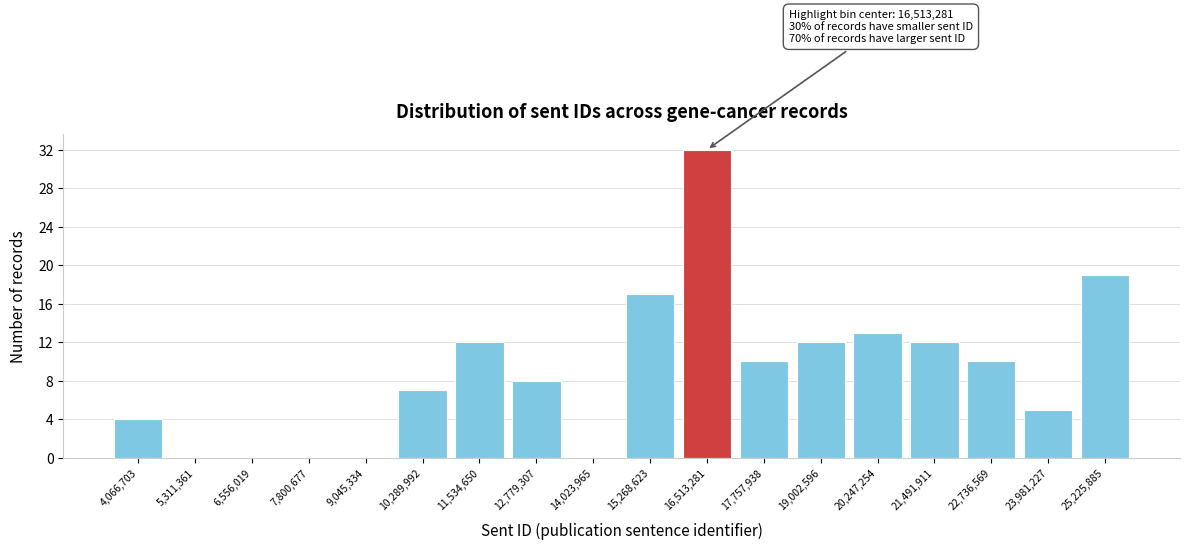

Over which range of the x-axis is the bar tallest?

15800000 to 17200000